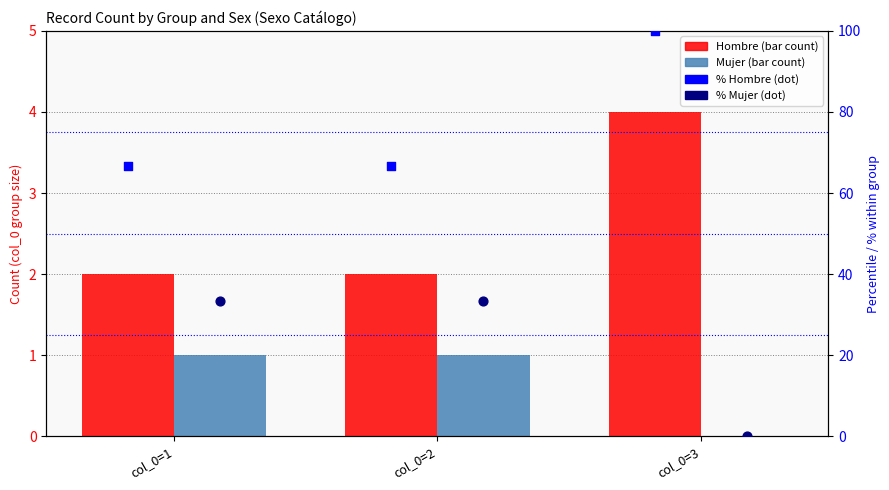

Which series contains the highest Y value?

% Hombre within group